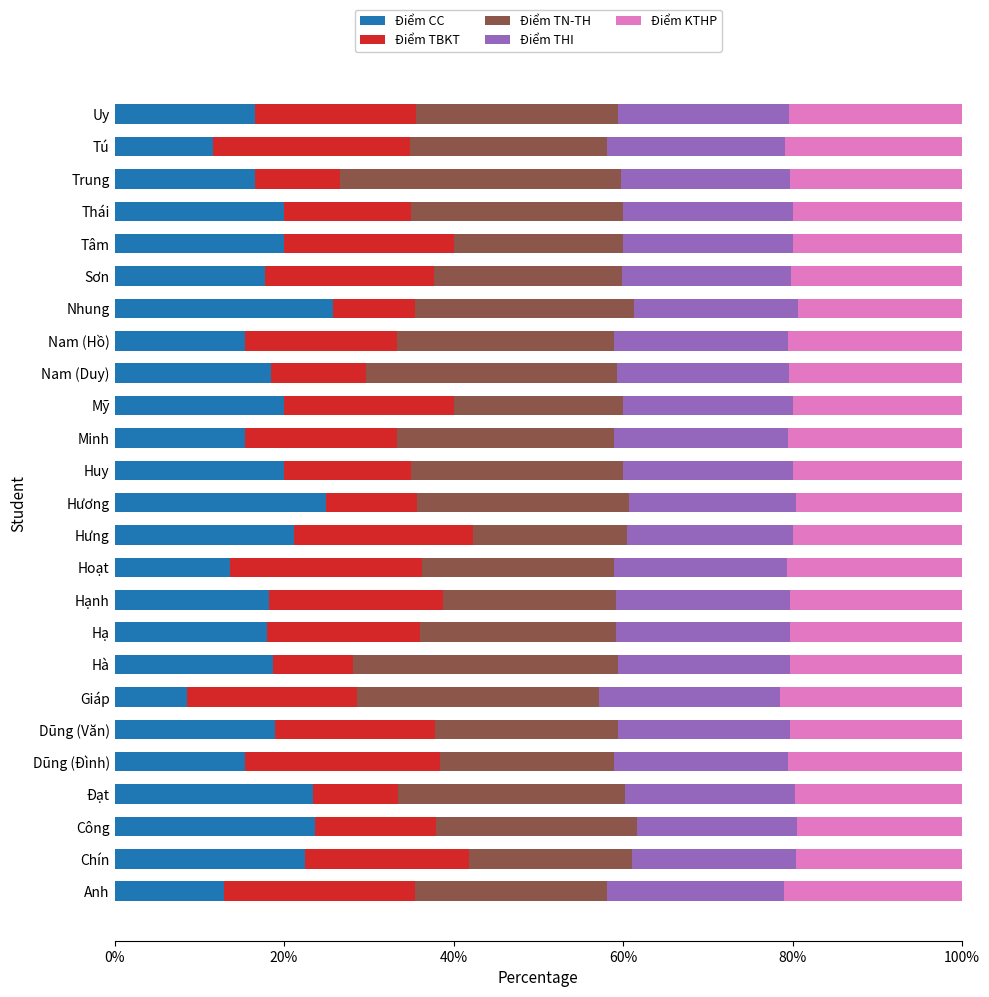

What is the difference between the Điểm CC values at Tú and Chín?

10.9